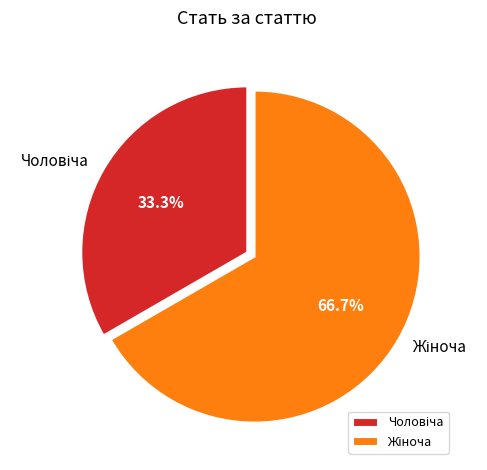

Is there any slice that represents more than half of the pie?

Yes